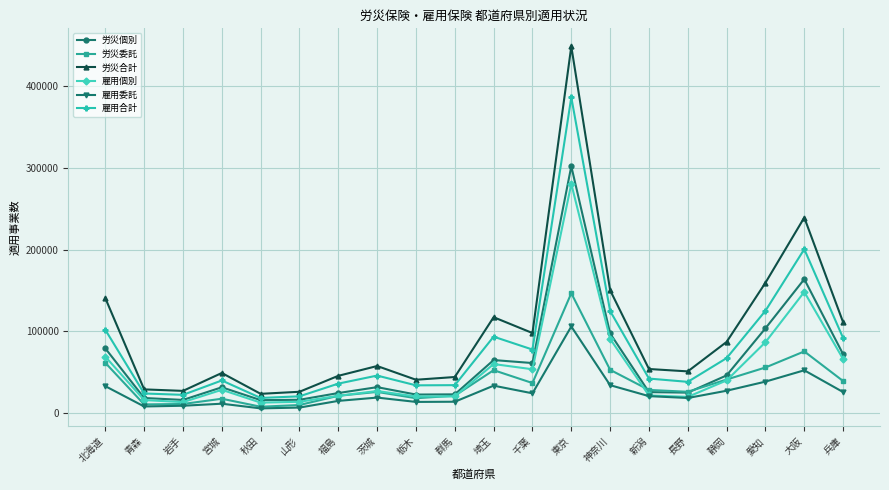

How many data points in 雇用委託 are less than 20684?

10